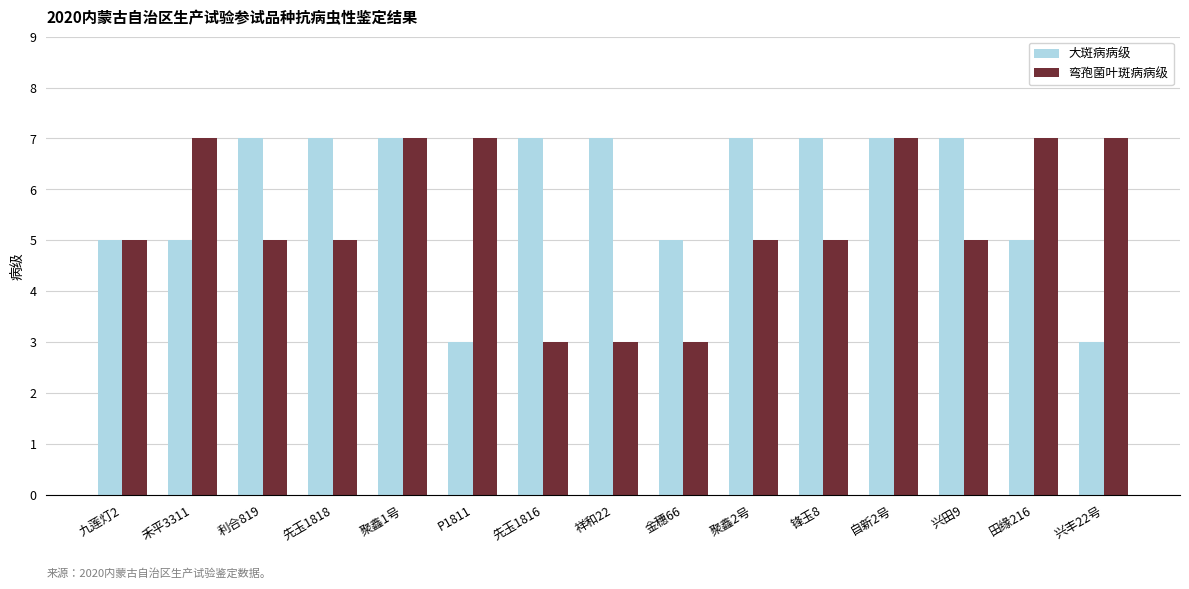

What is the label of the 2nd bar from the right?

田缘216